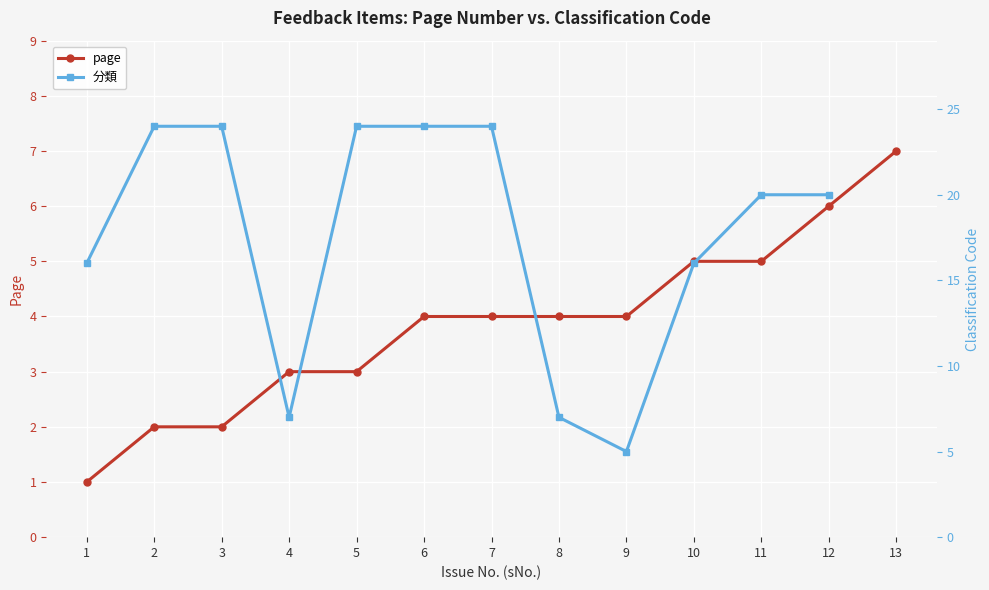

At 12, list the series in order from largest to smallest.

分類, page